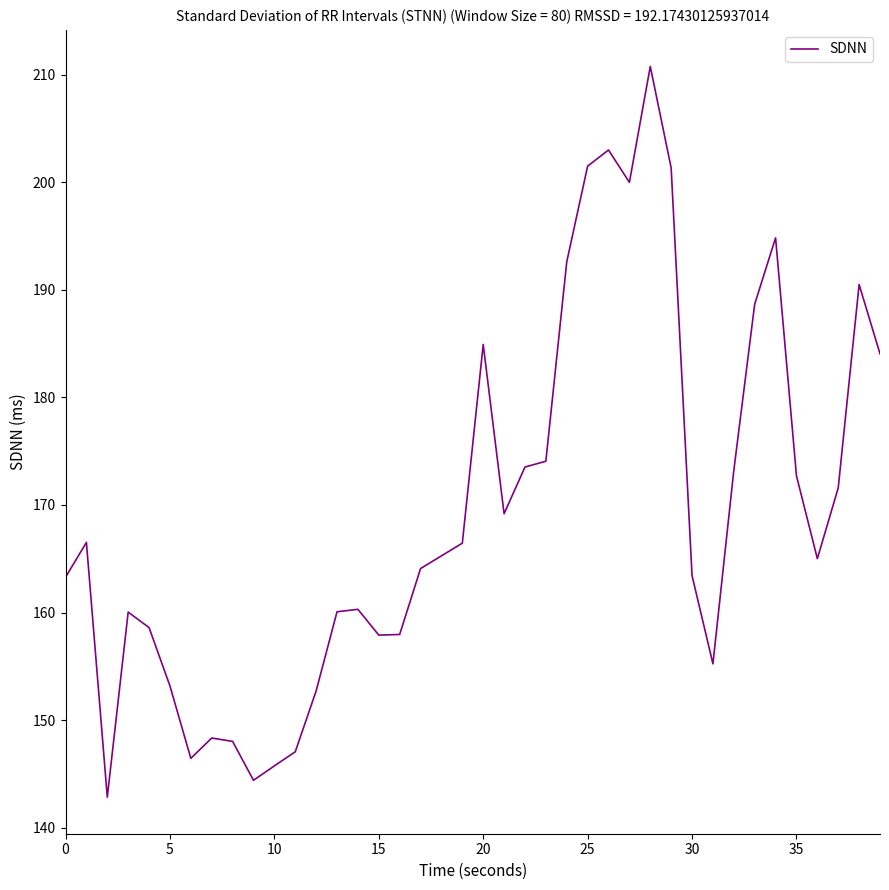

What is the maximum value shown in the chart?

210.8